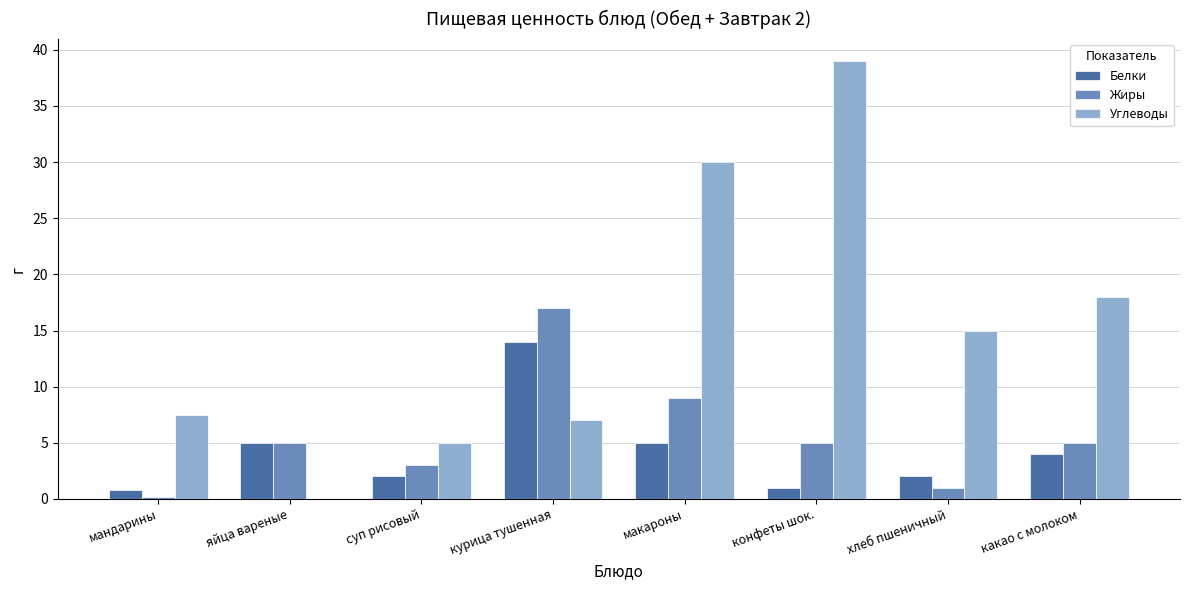

At which category is the sum across all series the highest?

конфеты шок.